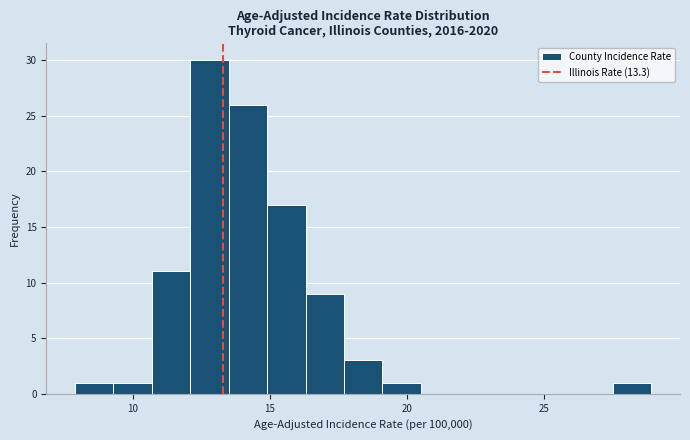

Read against the x-axis, roughly where is the centre of the tallest bar?

13.0